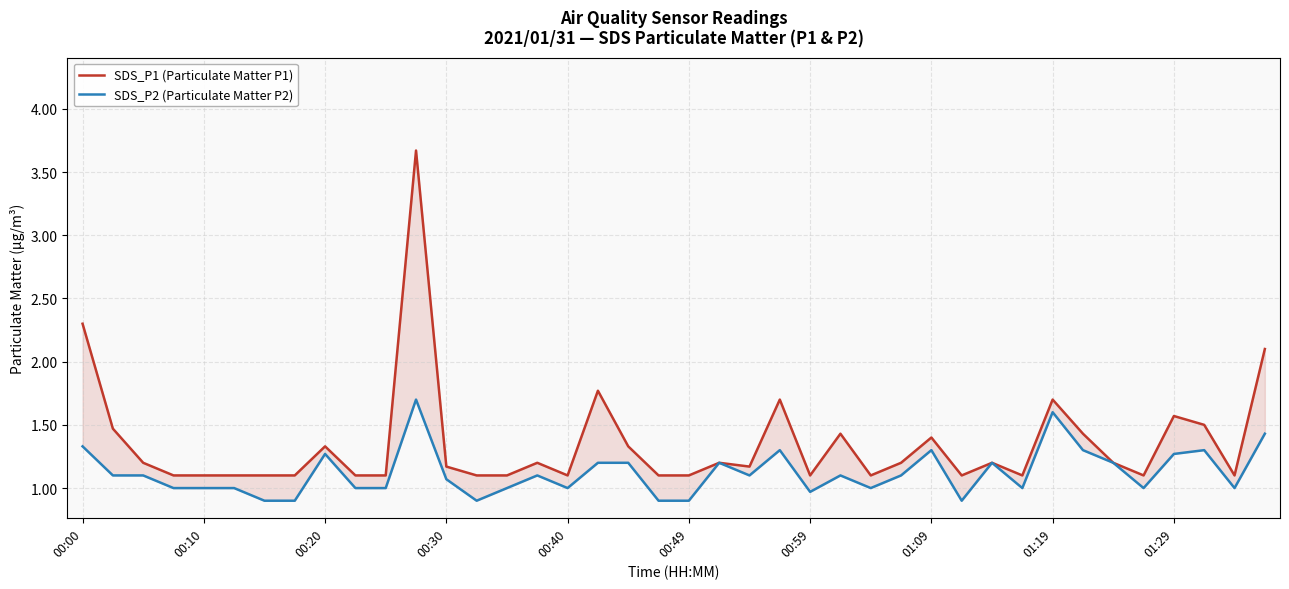

At 00:30, list the series in order from smallest to largest.

SDS_P2 (Particulate Matter P2), SDS_P1 (Particulate Matter P1)